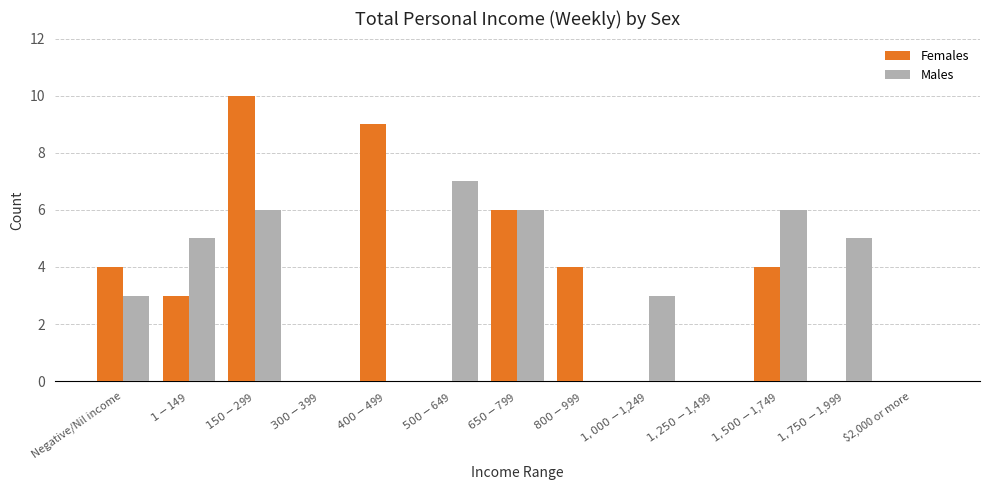

What is the total value across all series at $150-$299?

16